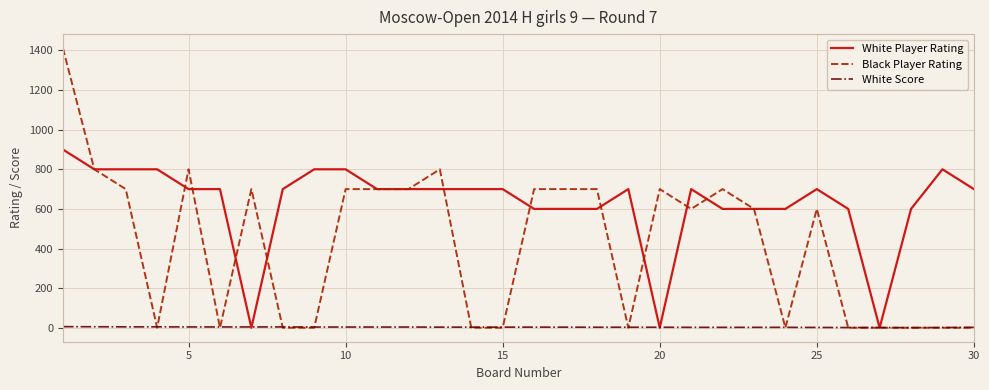

What is the greatest value displayed?

1412.0